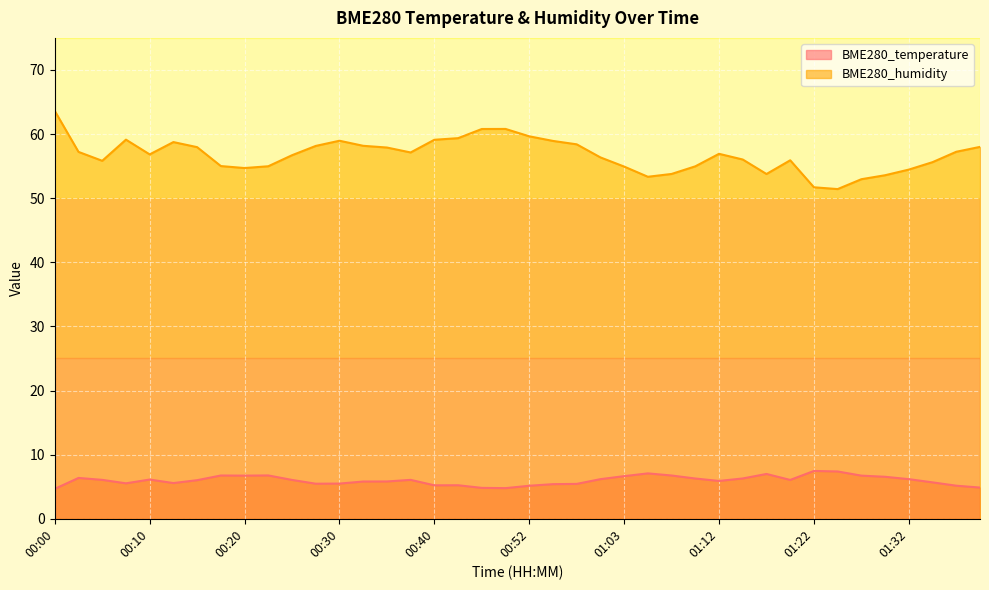

Which series has the largest total across all categories?

BME280_humidity